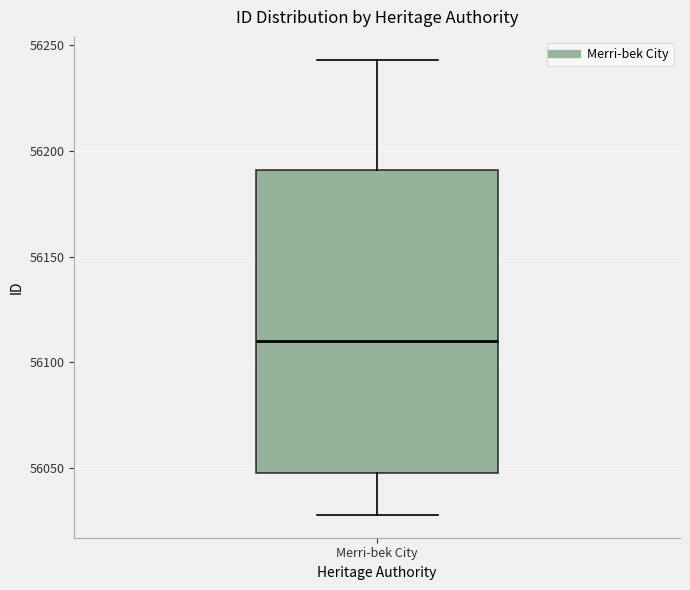

Transcribe this box plot: give where the median line is, the range the box spans, and where the two whiskers end, as read against the y-axis. The values are not printed on the chart, so give them approximately, as read against the axis.

median 56110, box 56050 to 56190, whiskers 56030 to 56245